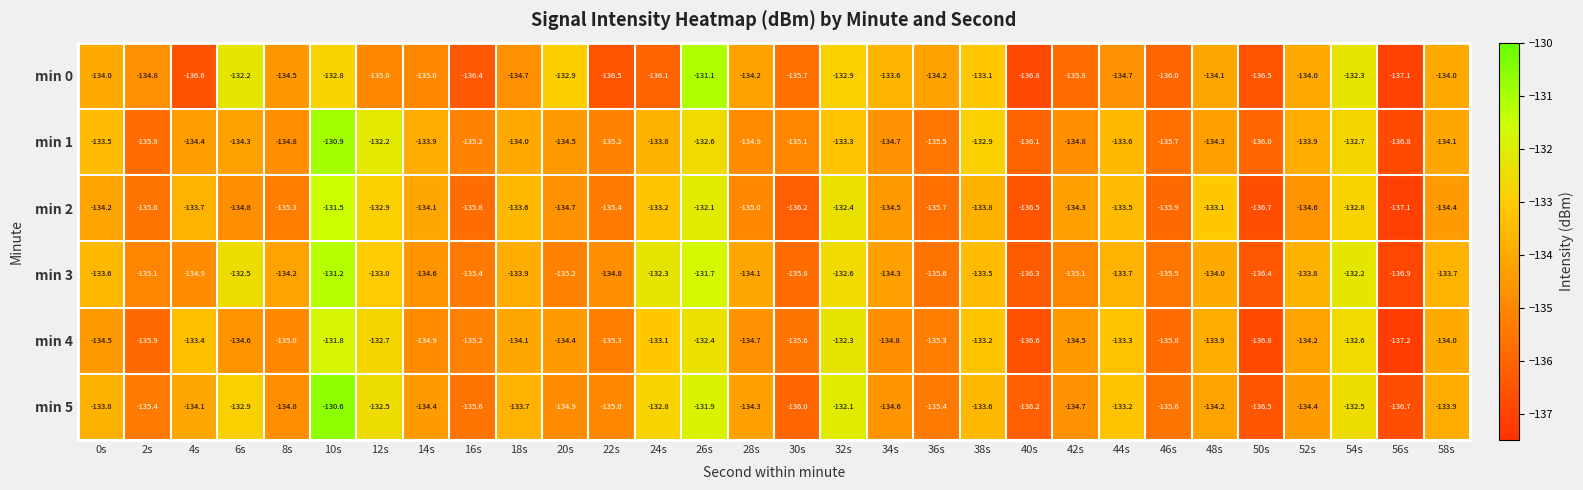

Is it true that min 2 equals -134.4 at 58s?

True